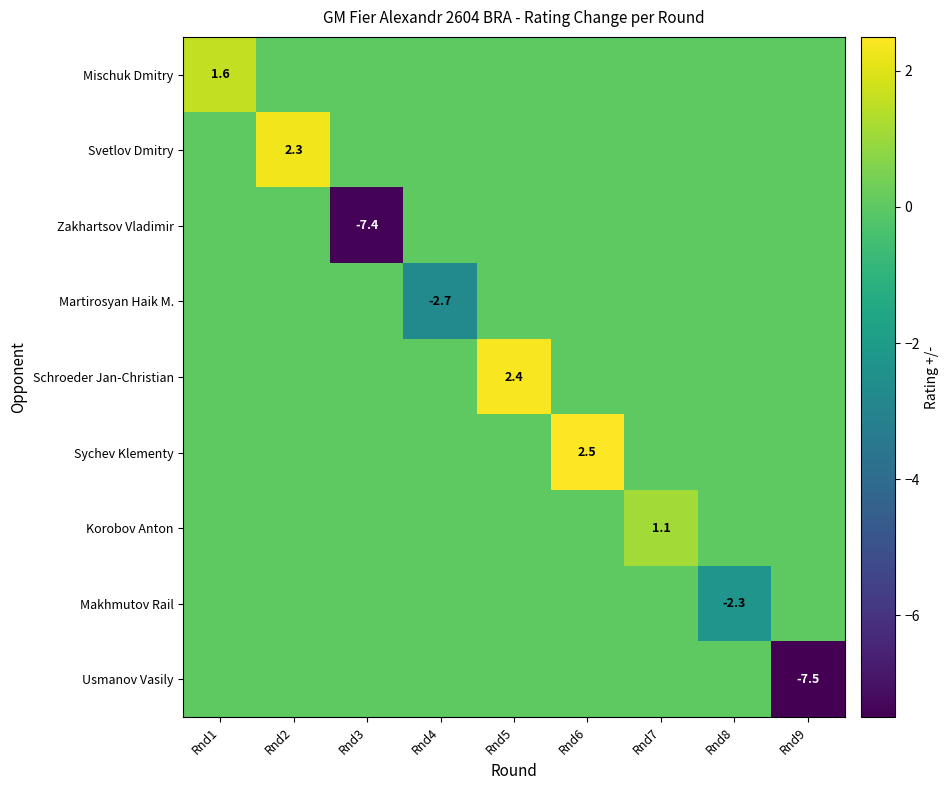

The value of Korobov Anton at Rnd7 is 1.6. True or false?

False